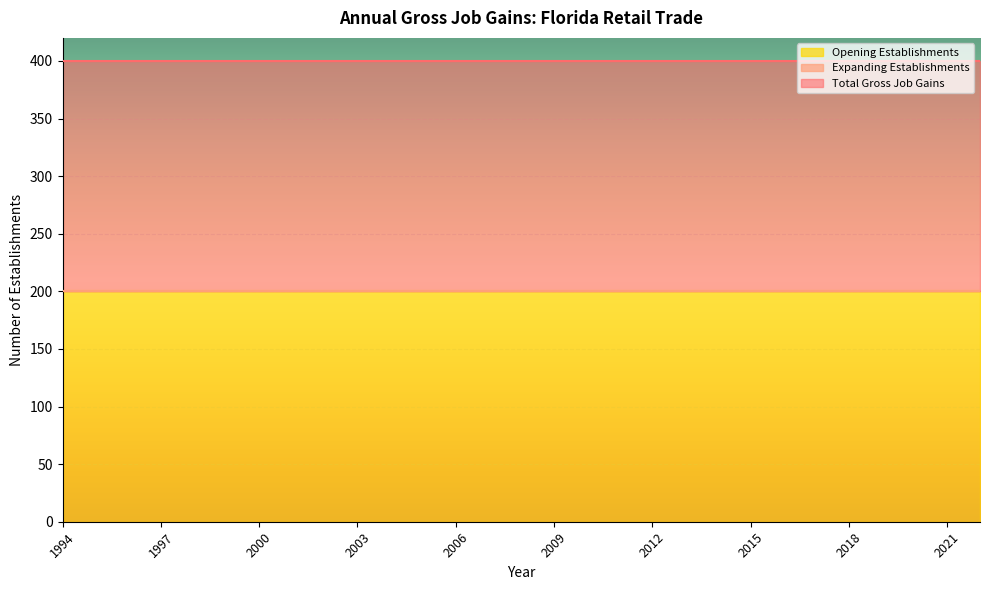

At which label is Expanding Establishments closest to 0?

1994